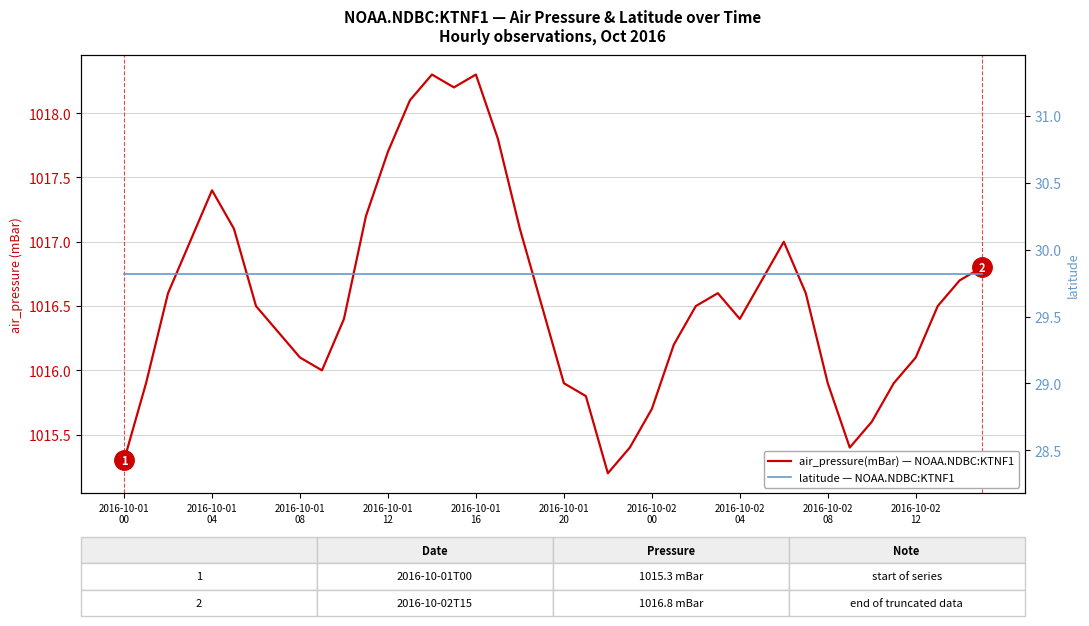

True or false: latitude — NOAA.NDBC:KTNF1 and air_pressure(mBar) — NOAA.NDBC:KTNF1 intersect in this chart.

False